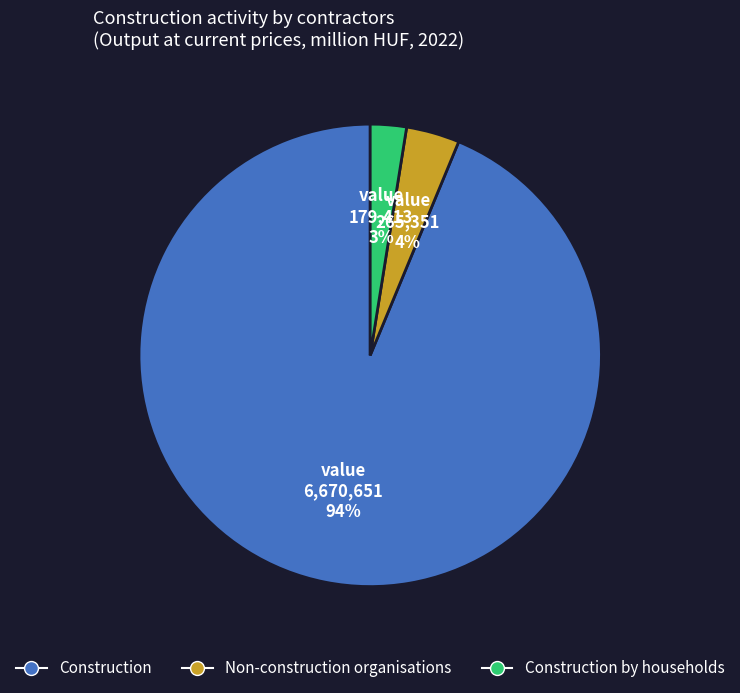

To the nearest percent, what is the average slice percentage?

33%